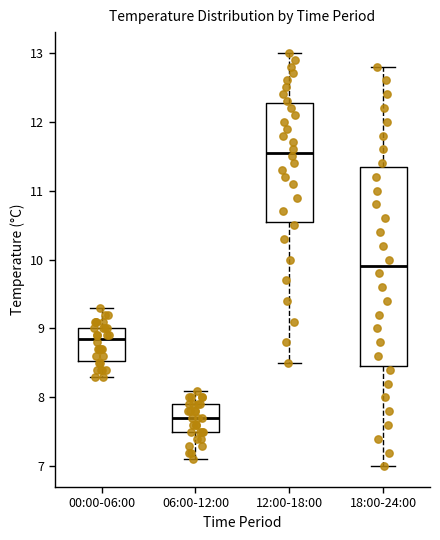

Where is the lower edge of the box for 18:00-24:00 on the y-axis? The values are not printed on the chart, so give them approximately, as read against the axis.

8.5